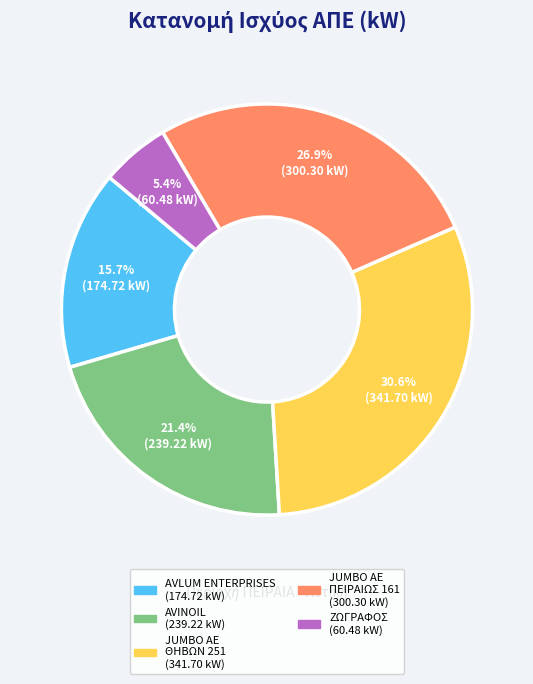

To the nearest percent, what is the difference between the largest and smallest slice percentages?

25%